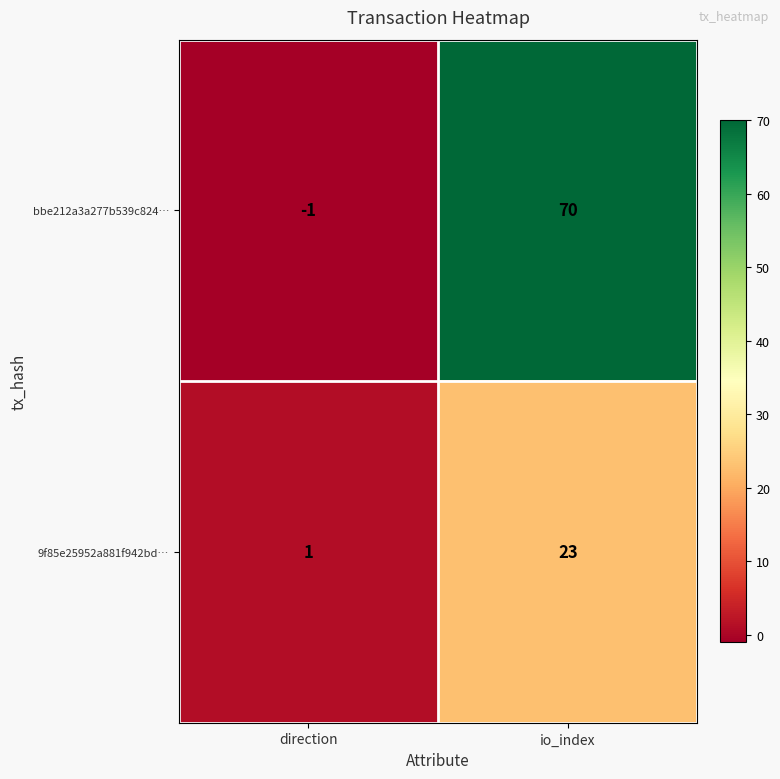

The bbe212a3a277b539c824… series shows -1 at direction. True or false?

True